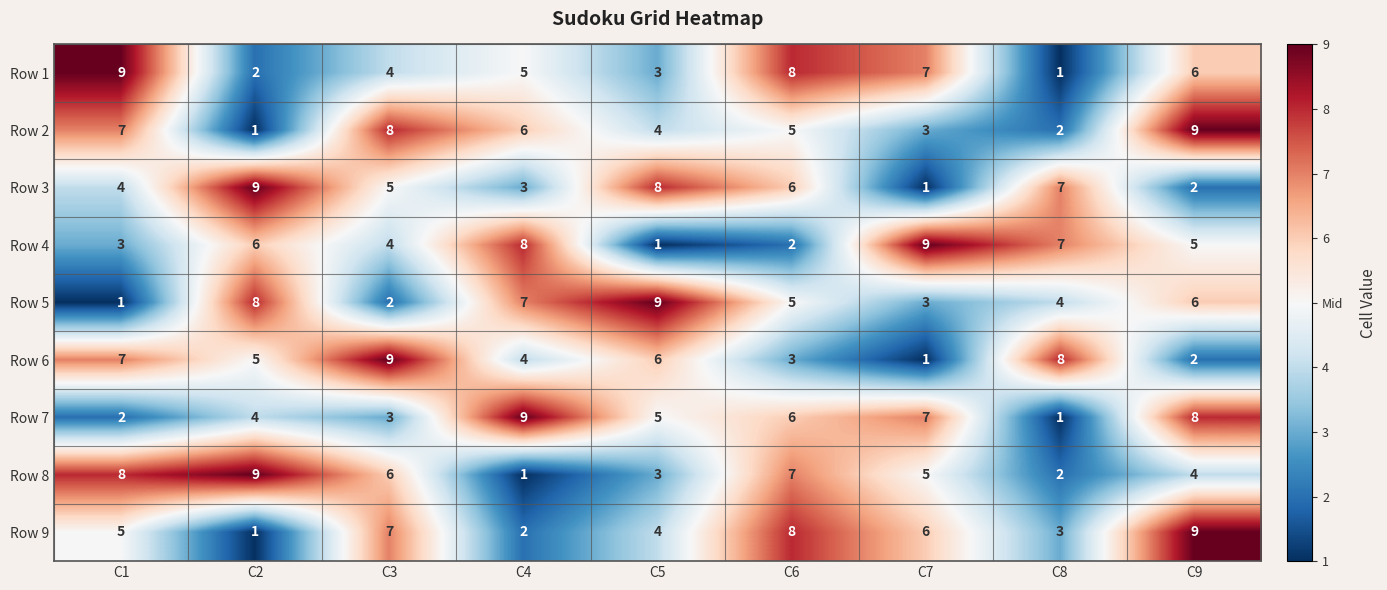

What is the total value across all series at C8?

35